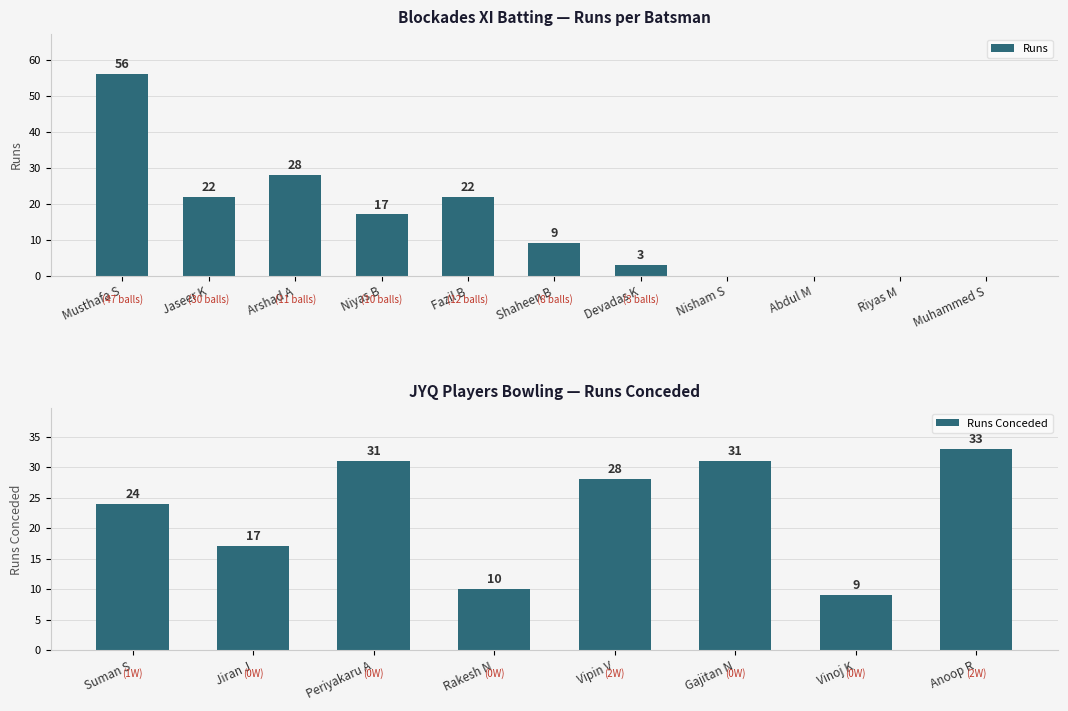

Reading right to left, extract all data points from this chart.

Muhammed S=0	Riyas M=0	Abdul M=0	Nisham S=0	Devadas K=3	Shaheen B=9	Fazil B=22	Niyas B=17	Arshad A=28	Jaseer K=22	Musthafa S=56